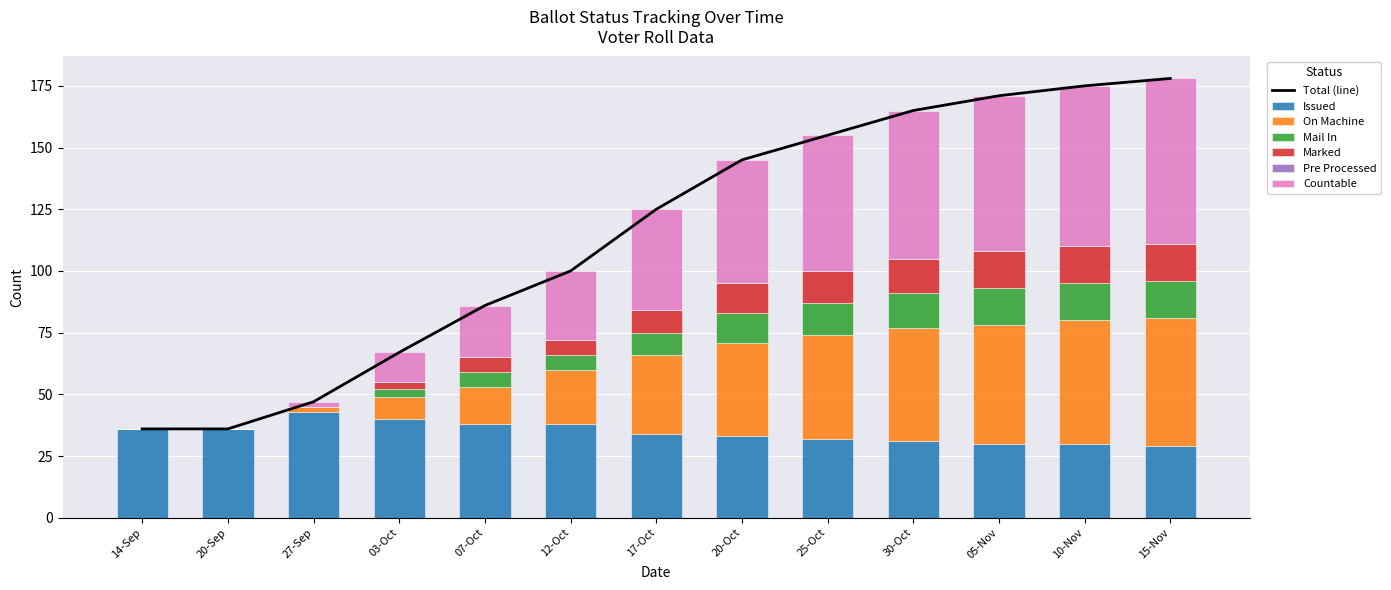

Rank the series by their maximum value, from lowest to highest.

MAIL_IN, MARKED, ISSUED, ON_MACHINE, COUNTABLE